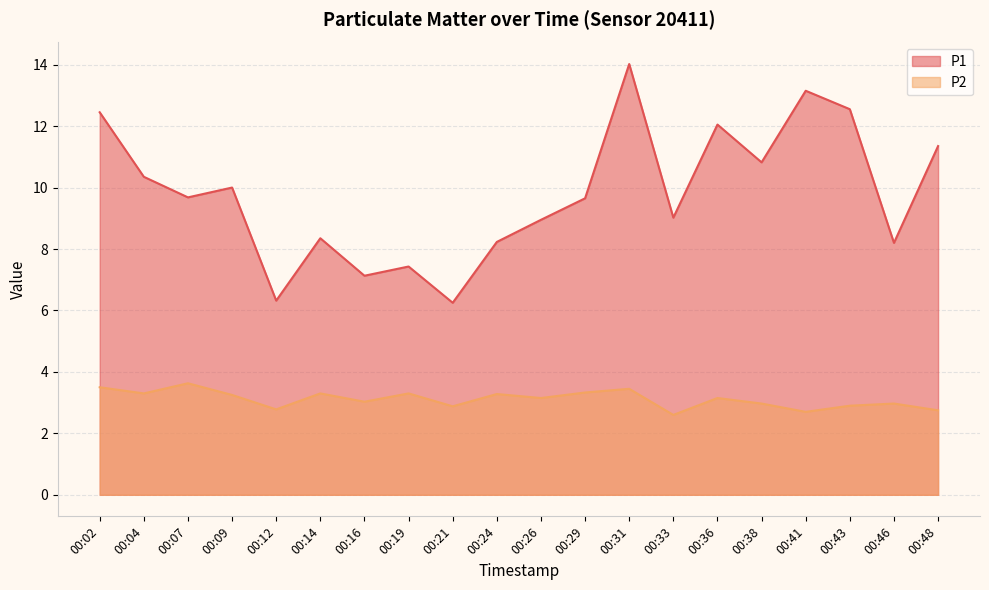

What is the value of the P1 point at the 17th from the left?

13.2